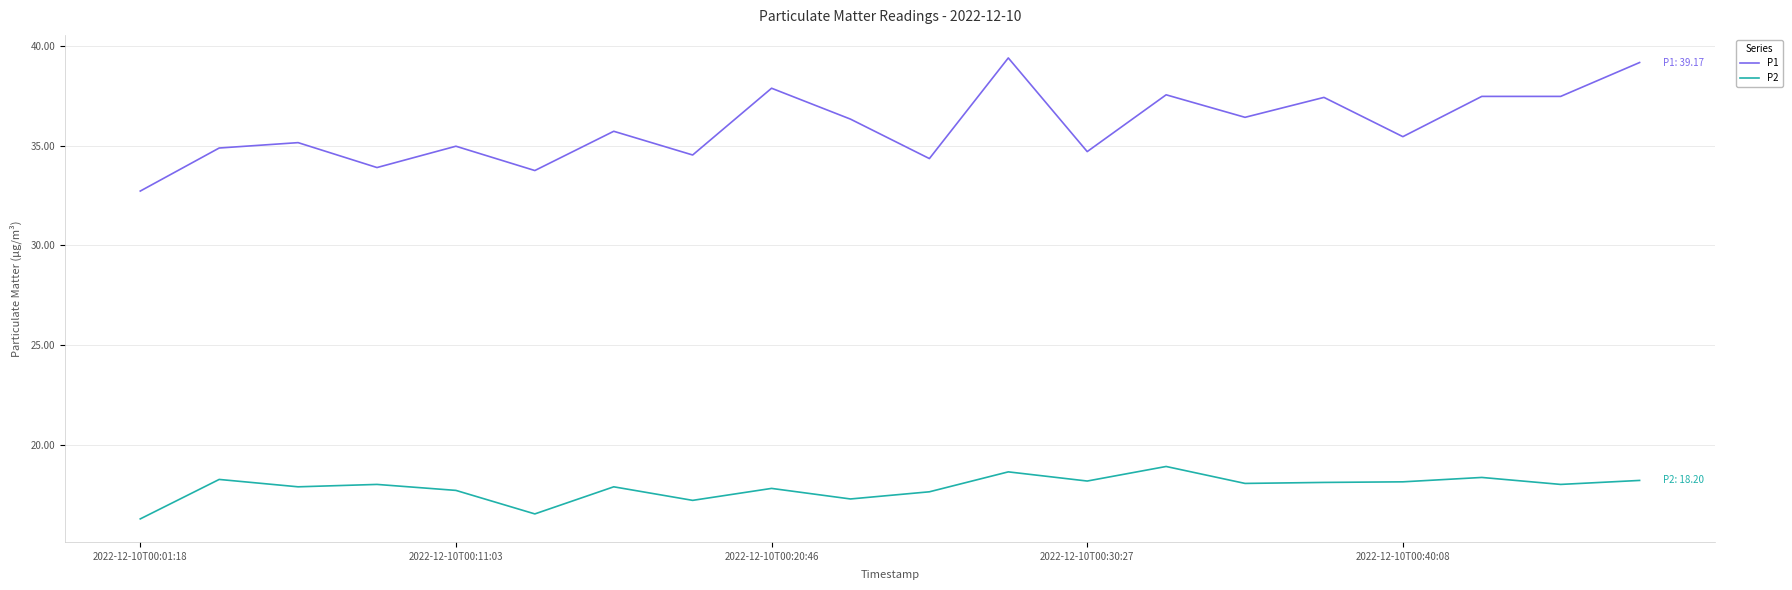

True or false: P1 and P2 cross at least once.

False